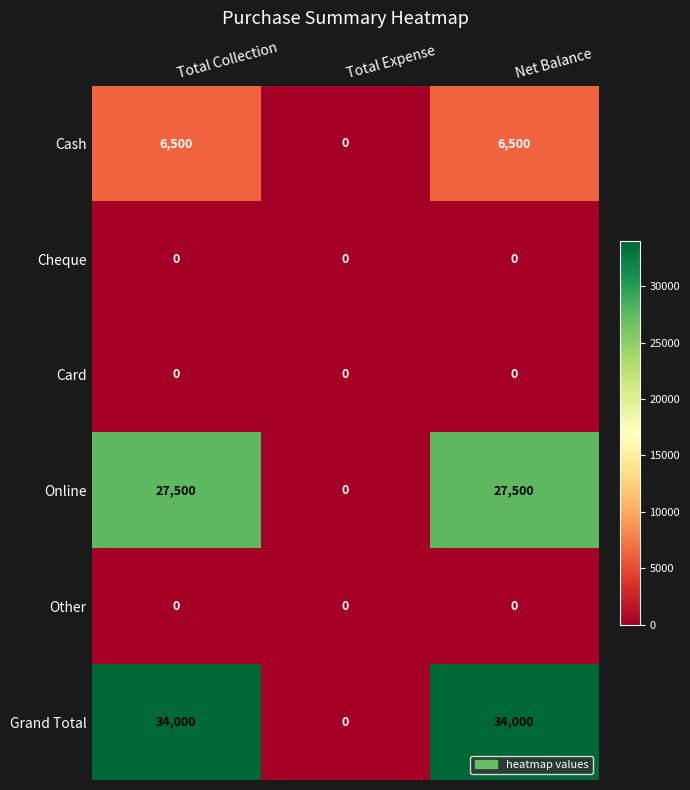

What is the sum of all Cash values?

13000